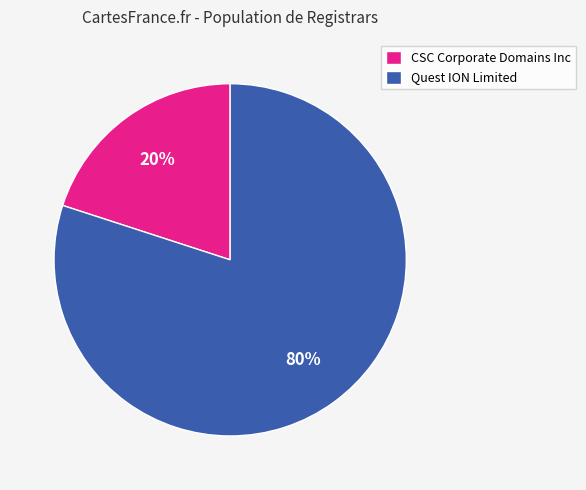

Which slice is the largest?

Quest ION Limited